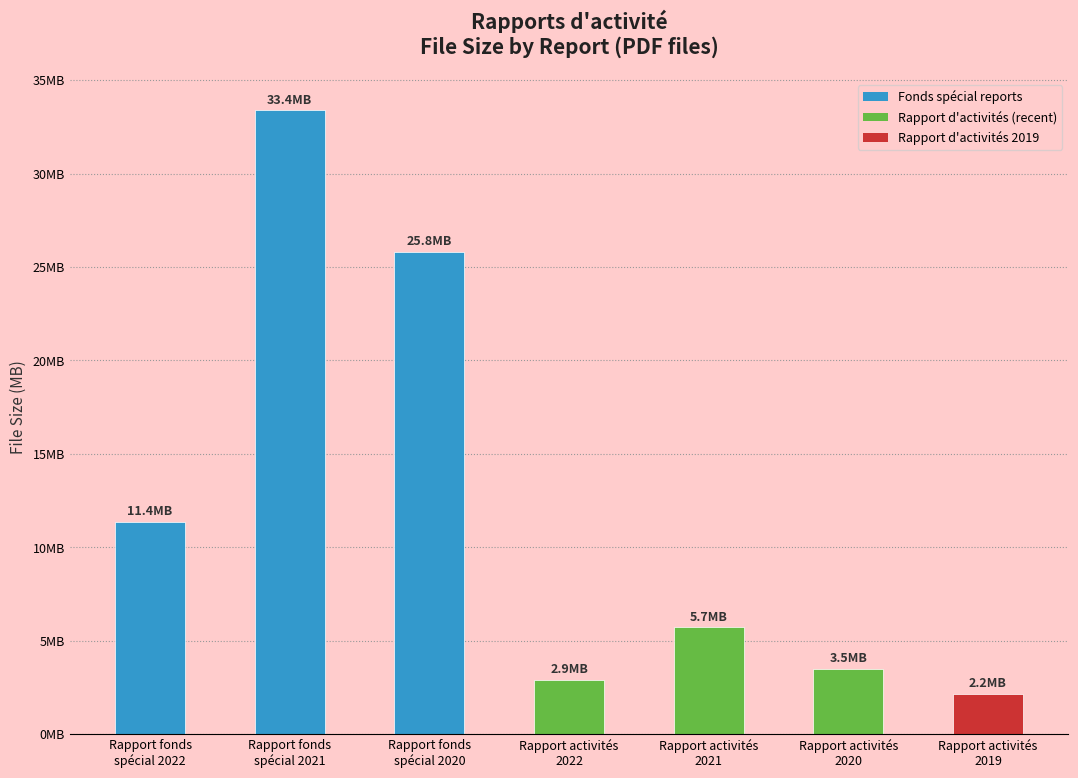

What is the maximum value shown in the chart?

33396208